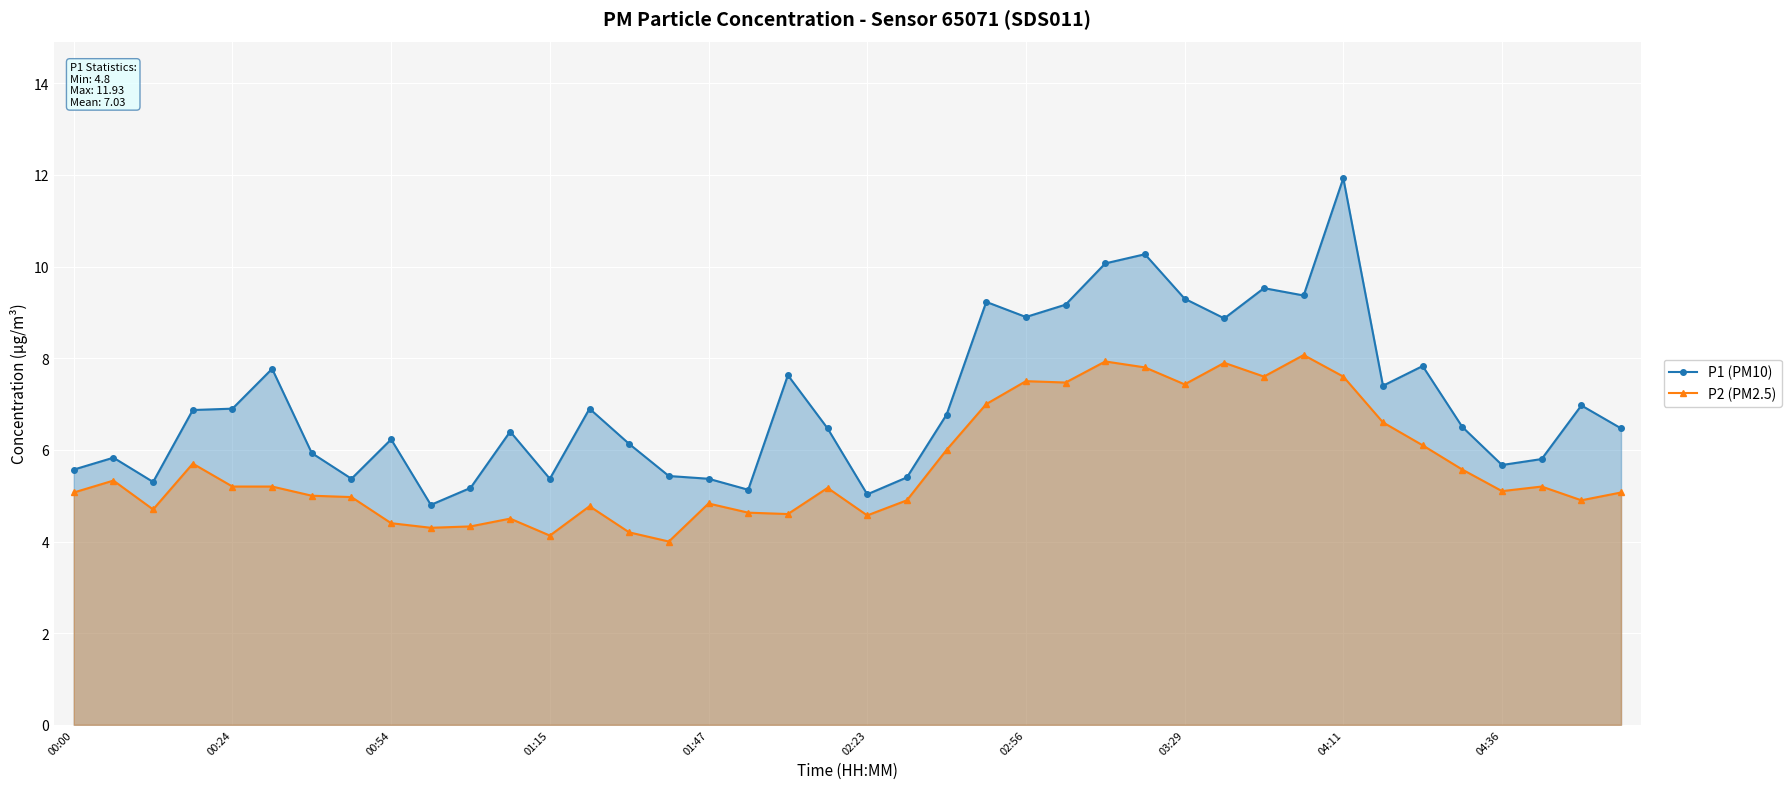

What is the sum of all P2 (PM2.5) values?

225.3